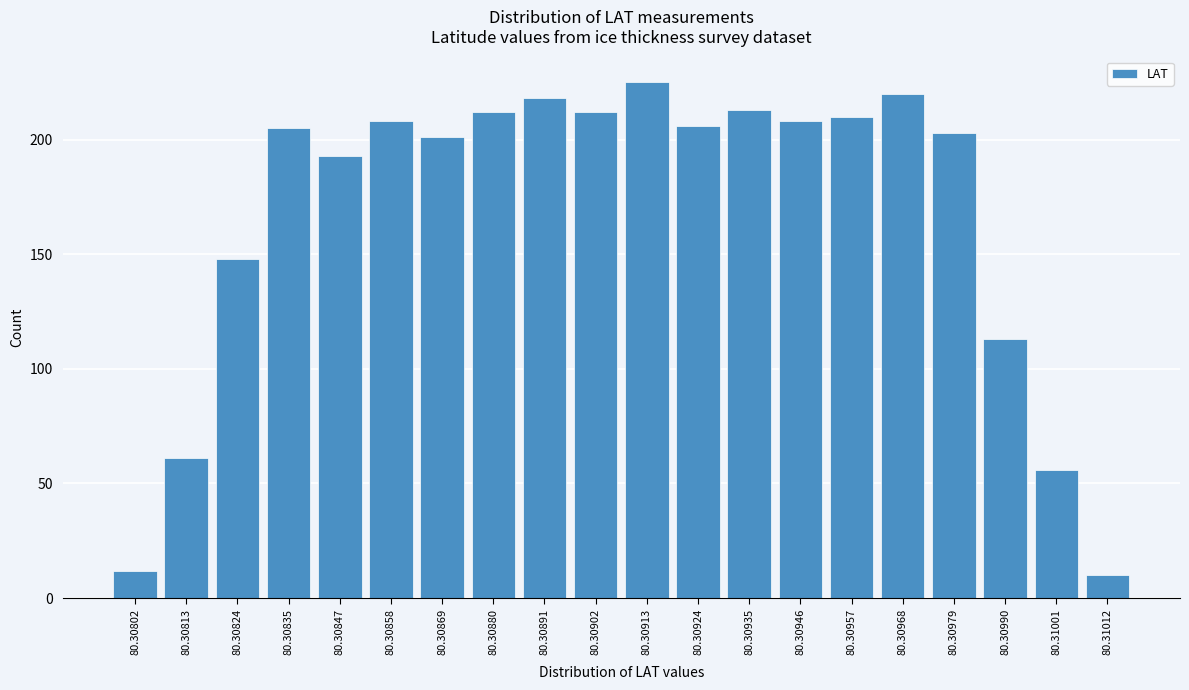

Reading left to right, transcribe all the data shown in this chart.

12	61	148	205	193	208	201	212	218	212	225	206	213	208	210	220	203	113	56	10